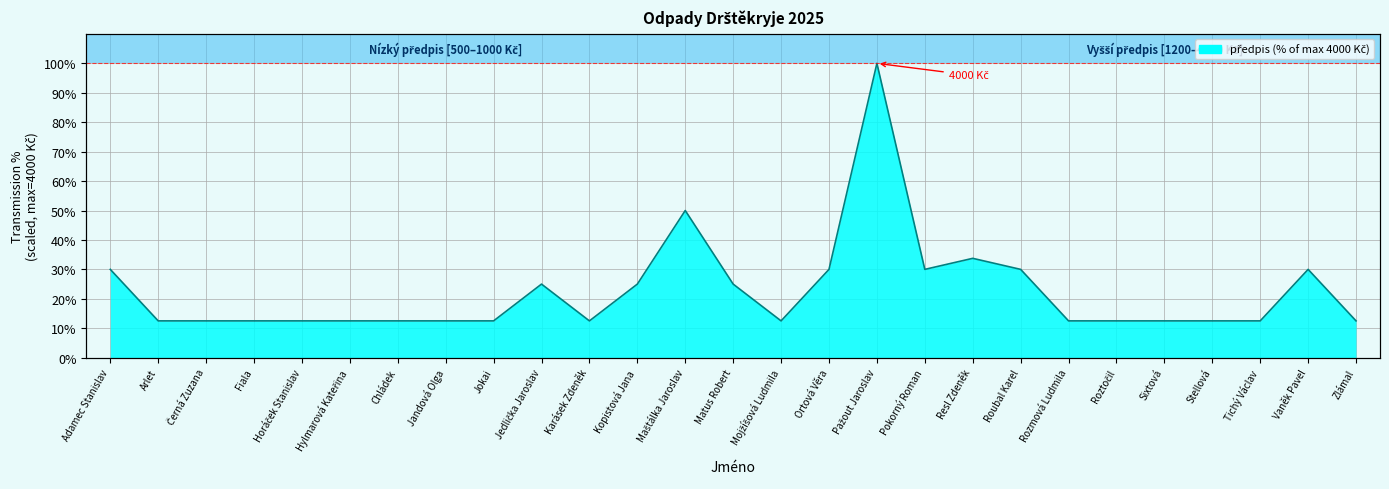

List the labels in order of value, smallest first.

Arlet, Černá Zuzana, Fiala, Horáček Stanislav, Hylmarová Kateřina, Chládek, Jandová Olga, Jokai, Karásek Zdeněk, Mojžíšová Ludmila, Rozmová Ludmila, Roztočil, Sixtová, Stellová, Tichý Václav, Zlámal, Jedlička Jaroslav, Kopistová Jana, Matus Robert, Adamec Stanislav, Ortová Věra, Pokorný Roman, Roubal Karel, Vaněk Pavel, Resl Zdeněk, Maštálka Jaroslav, Pažout Jaroslav